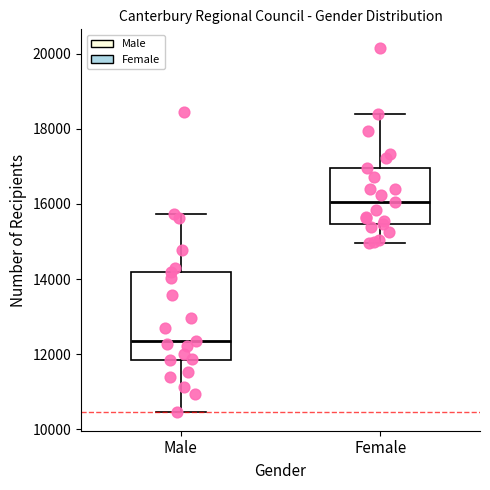

Reading left to right, transcribe this box plot: for each box, give where its median line is, the range the box spans, and where its two whiskers end, as read against the y-axis. The values are not printed on the chart, so give them approximately, as read against the axis.

Male: median 12400, box 11800 to 14200, whiskers 10400 to 15800
Female: median 16000, box 15400 to 17000, whiskers 15000 to 18400